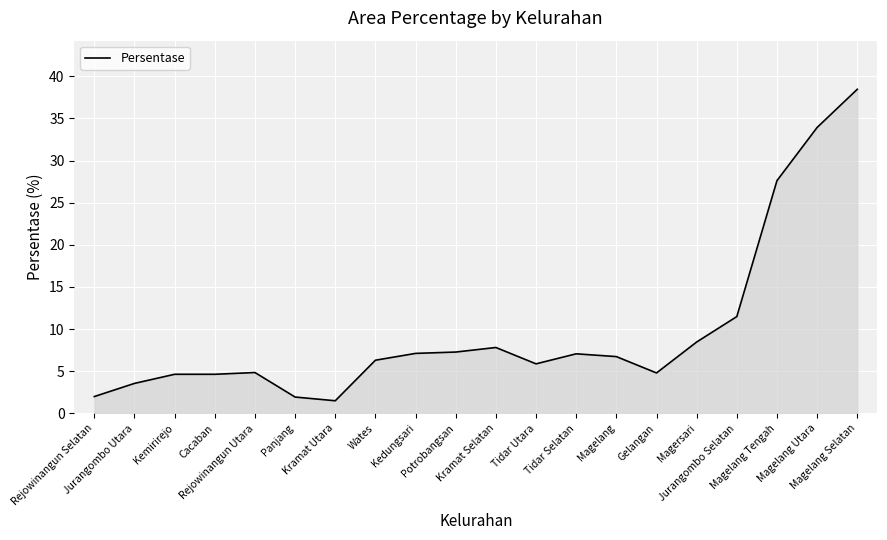

At which label does the data first exceed 6?

Wates